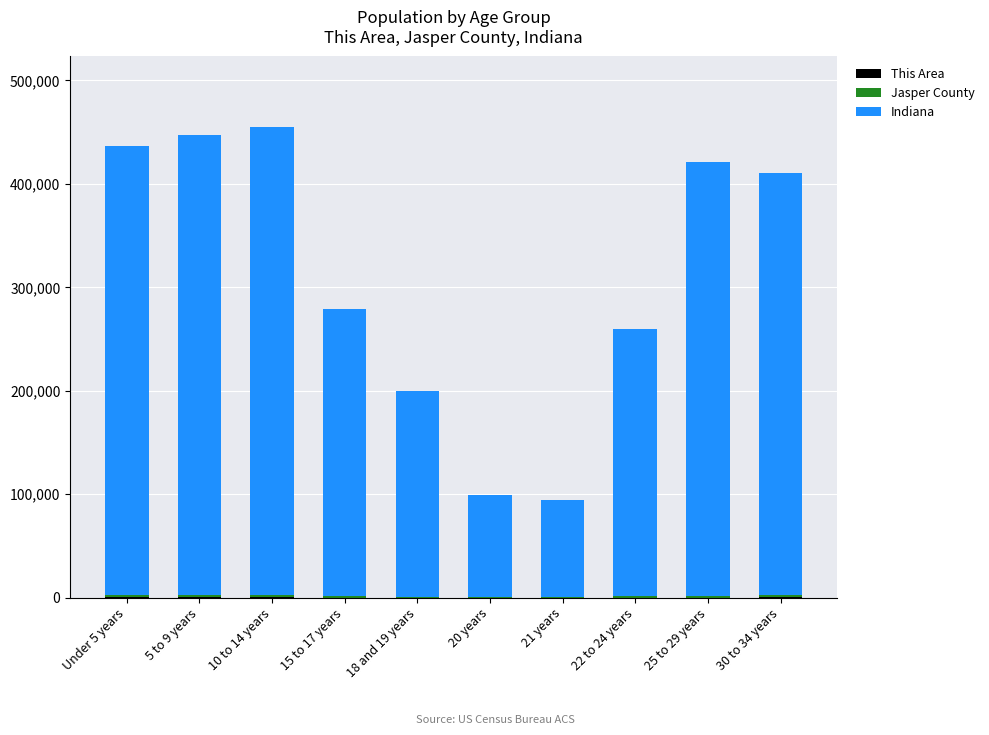

The value of Indiana at 21 years is 94313. True or false?

True